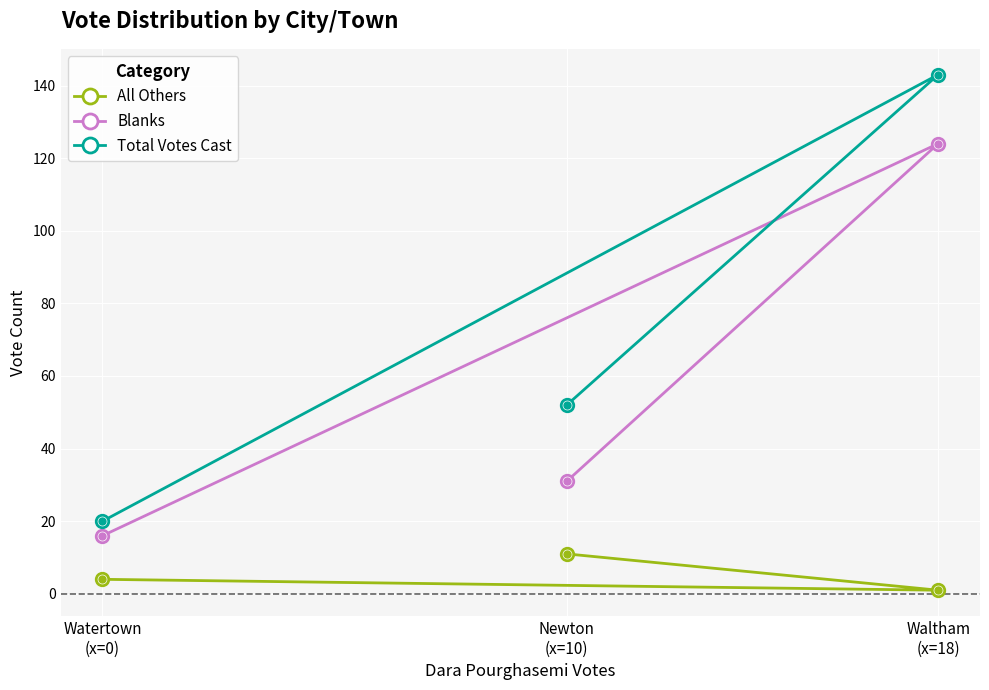

How many lines are shown in the chart?

3